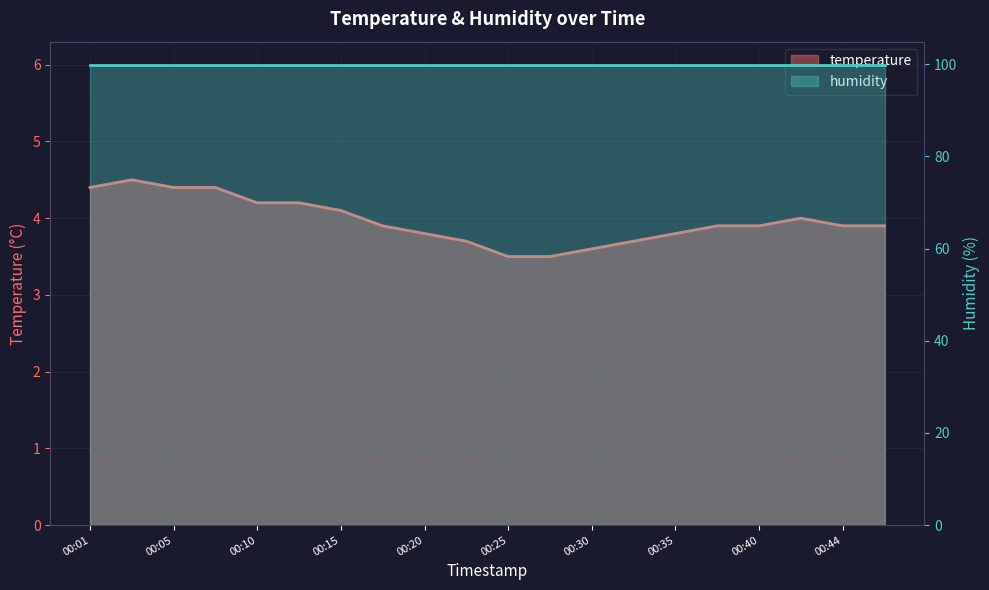

Reading right to left, what are all the values shown in this chart?

3.9	3.9	4.0	3.9	3.9	3.8	3.7	3.6	3.5	3.5	3.7	3.8	3.9	4.1	4.2	4.2	4.4	4.4	4.5	4.4